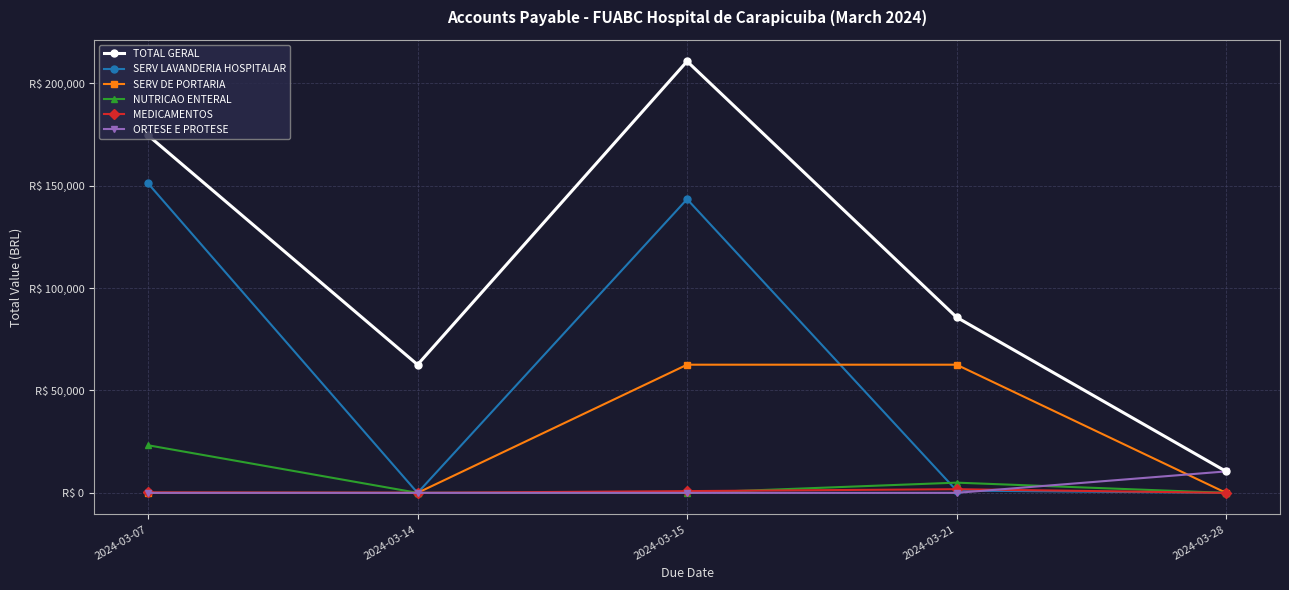

At 2024-03-14, list the series in order from smallest to largest.

SERV LAVANDERIA HOSPITALAR, SERV DE PORTARIA, NUTRICAO ENTERAL, MEDICAMENTOS, ORTESE E PROTESE, TOTAL GERAL